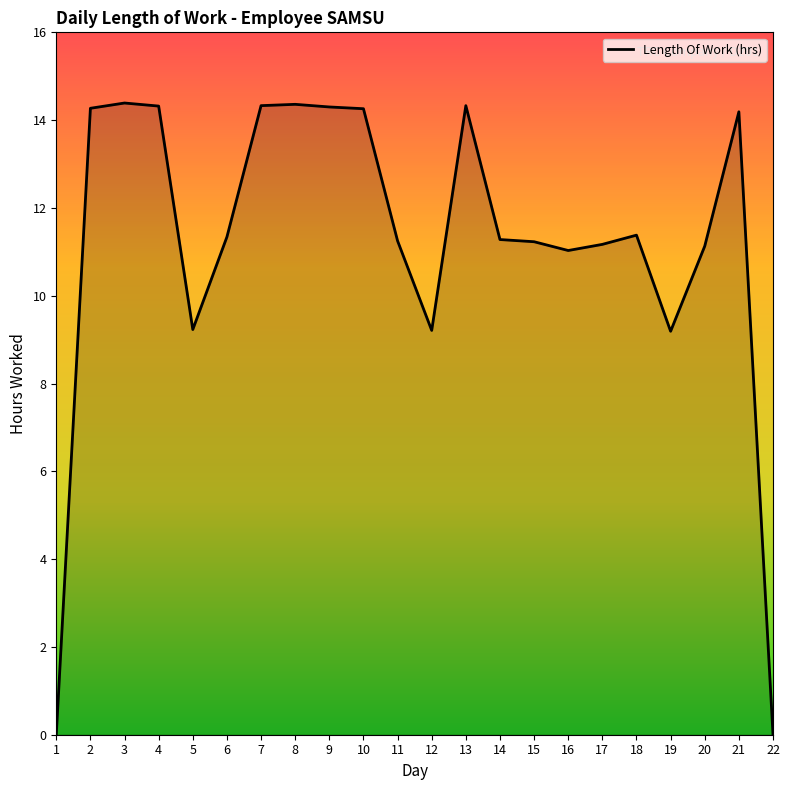

What is the greatest value displayed?

14.4